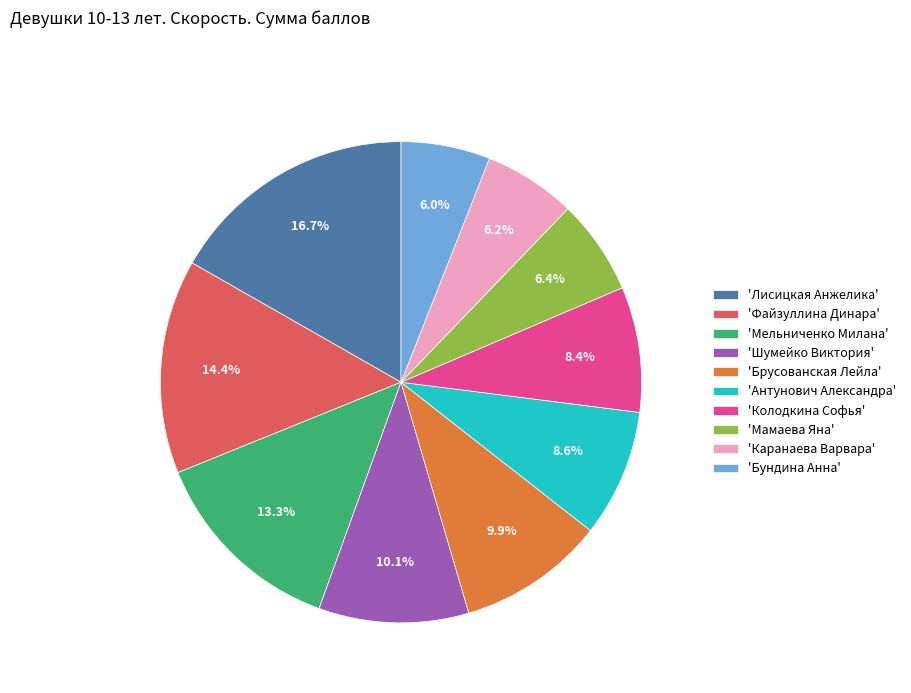

Combined, what portion of the pie is 'Брусованская Лейла' and 'Мамаева Яна'?

16.3%